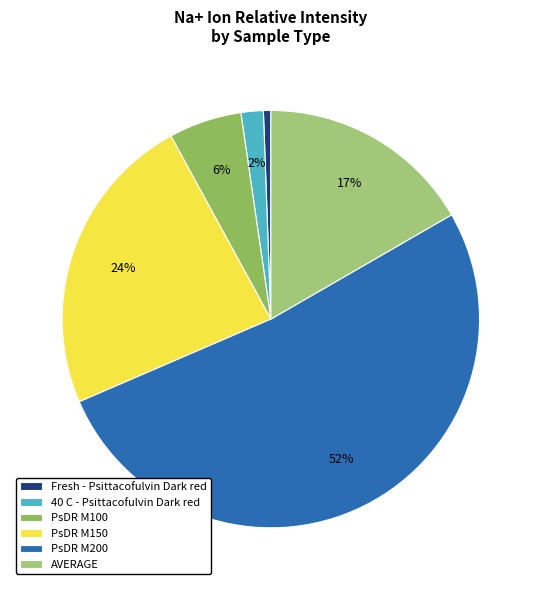

How many segments does this pie chart have?

6